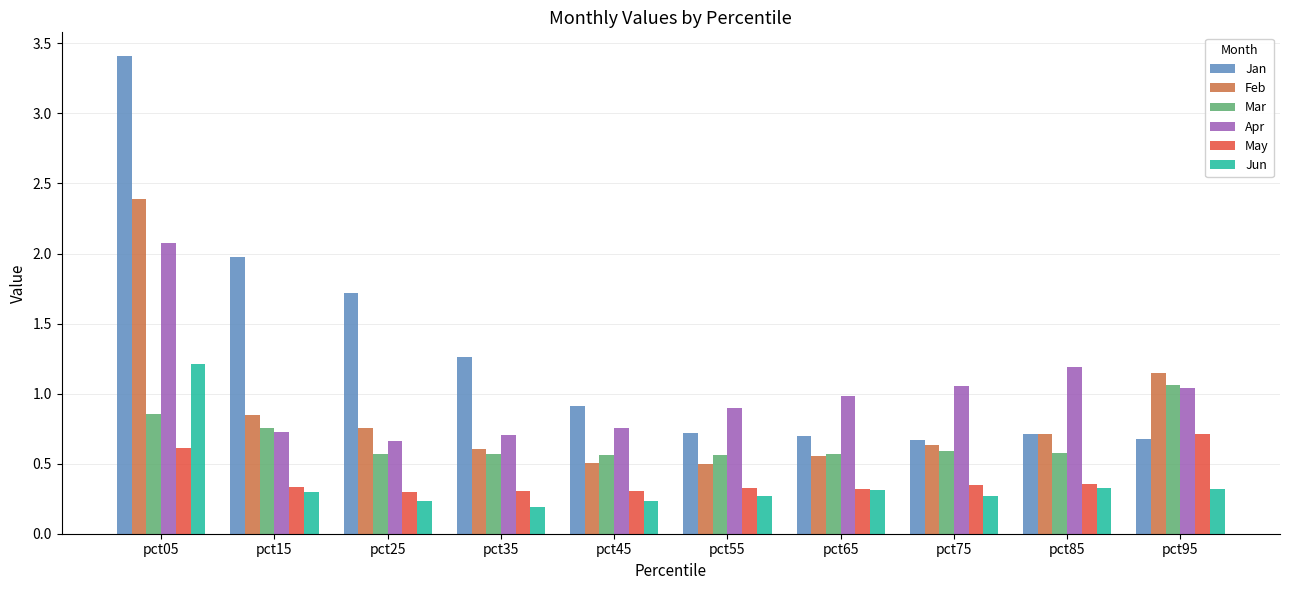

How many bars are there in each group?

6